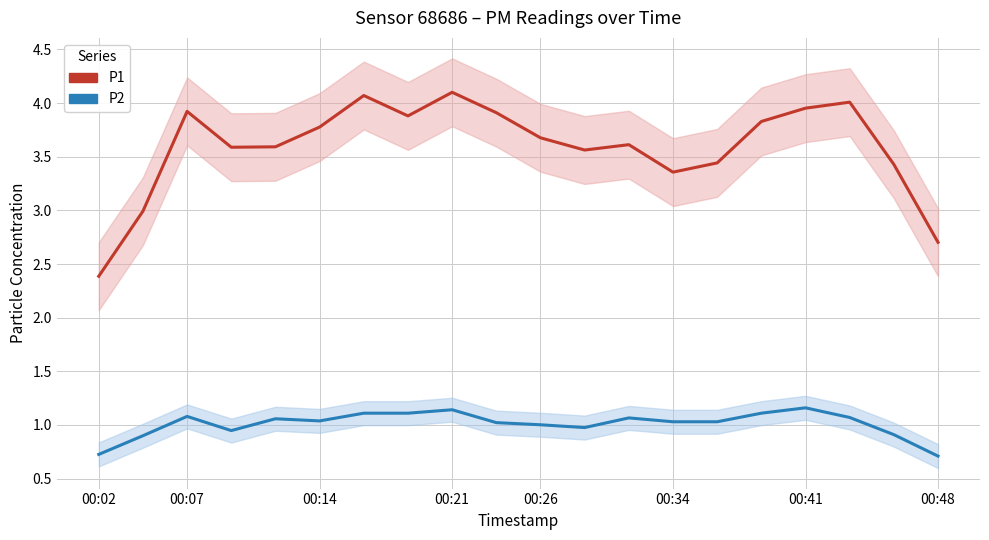

What is the average value of the P1 series?

3.6